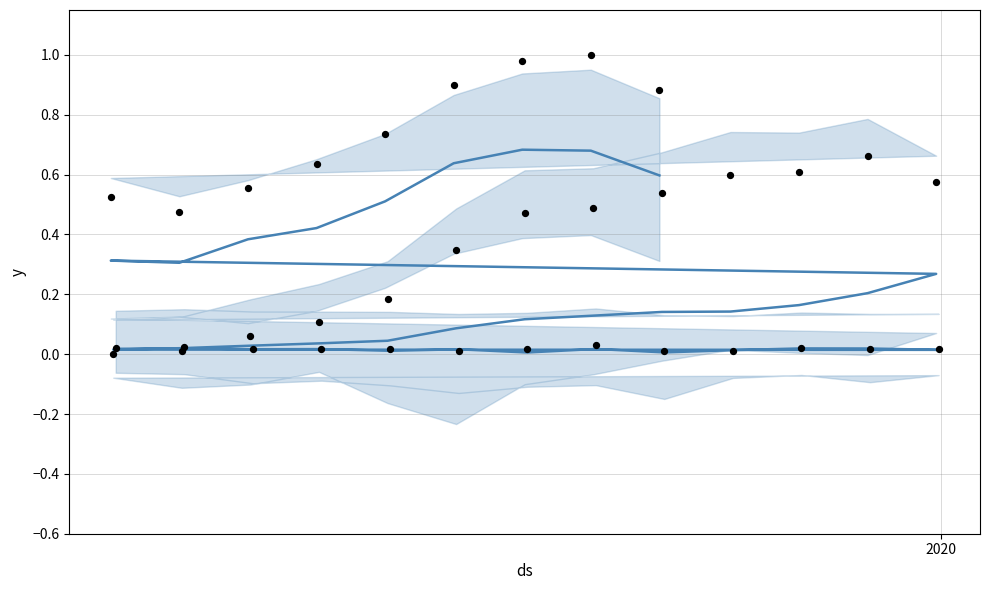

Which series contains the highest Y value?

observations